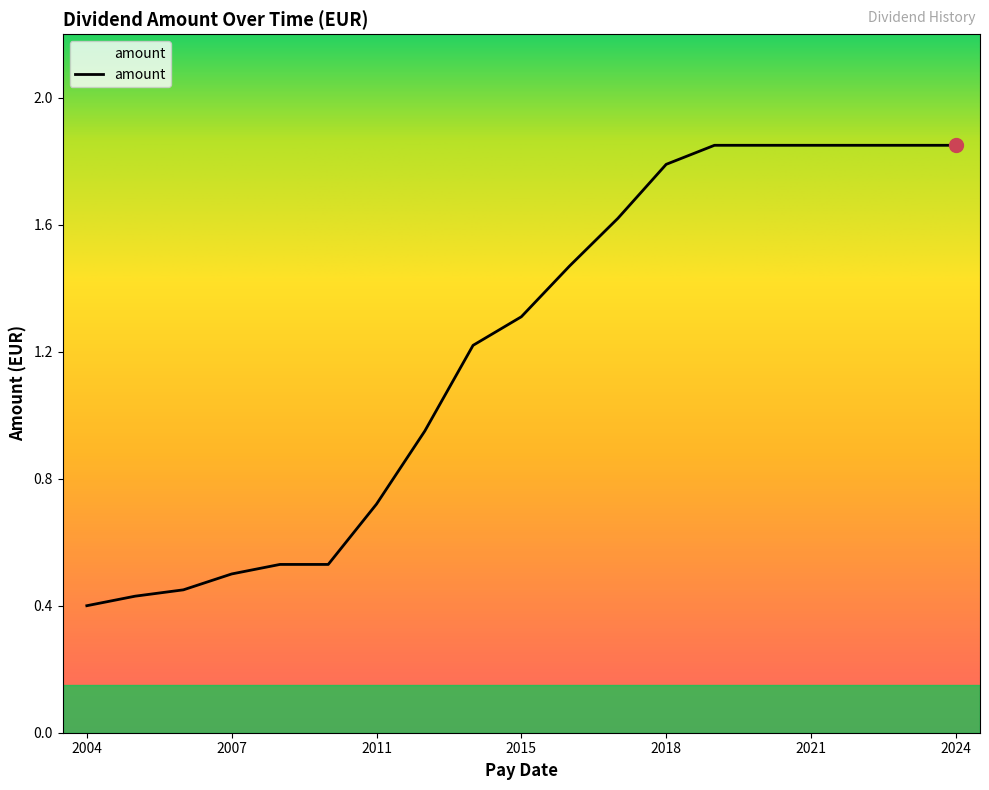

Does the chart display data point markers on the line(s)?

No